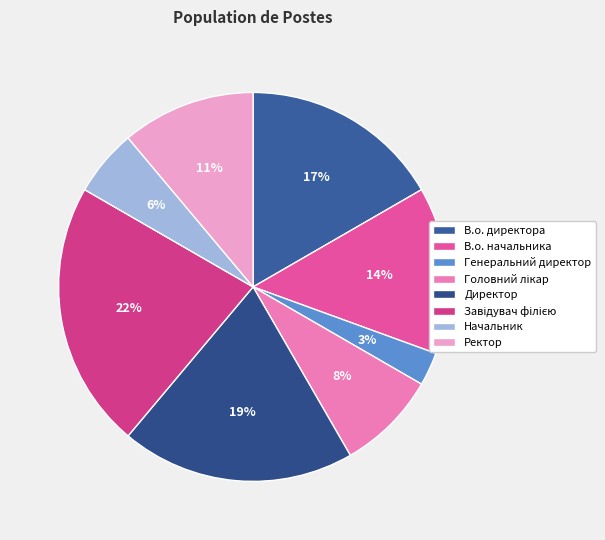

Rank the categories by value from lowest to highest.

Генеральний директор, Начальник, Головний лікар, Ректор, В.о. начальника, В.о. директора, Директор, Завідувач філією